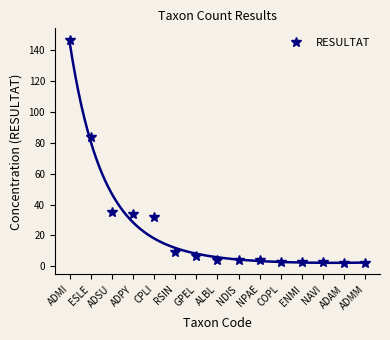

How many lines are shown in the chart?

1